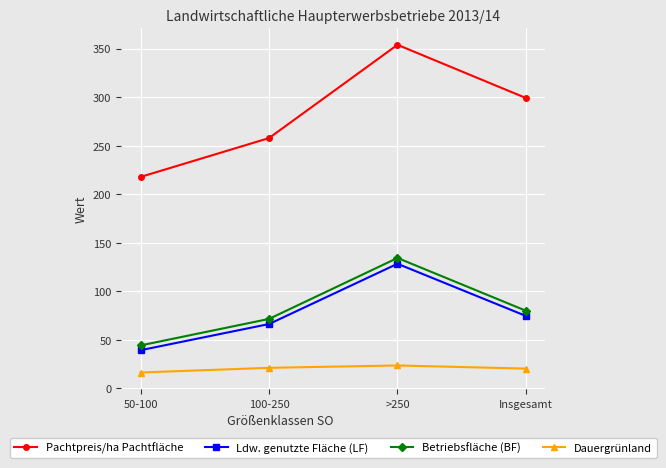

True or false: Pachtpreis/ha Pachtfläche and Dauergrünland intersect in this chart.

False